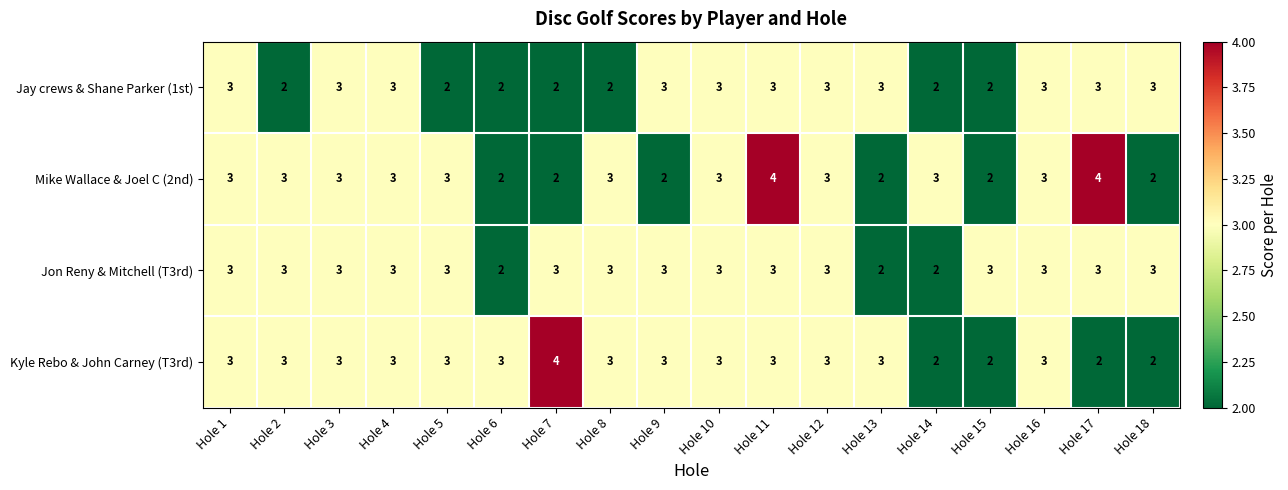

Is it true that Kyle Rebo & John Carney (T3rd) equals 1 at Hole 5?

False